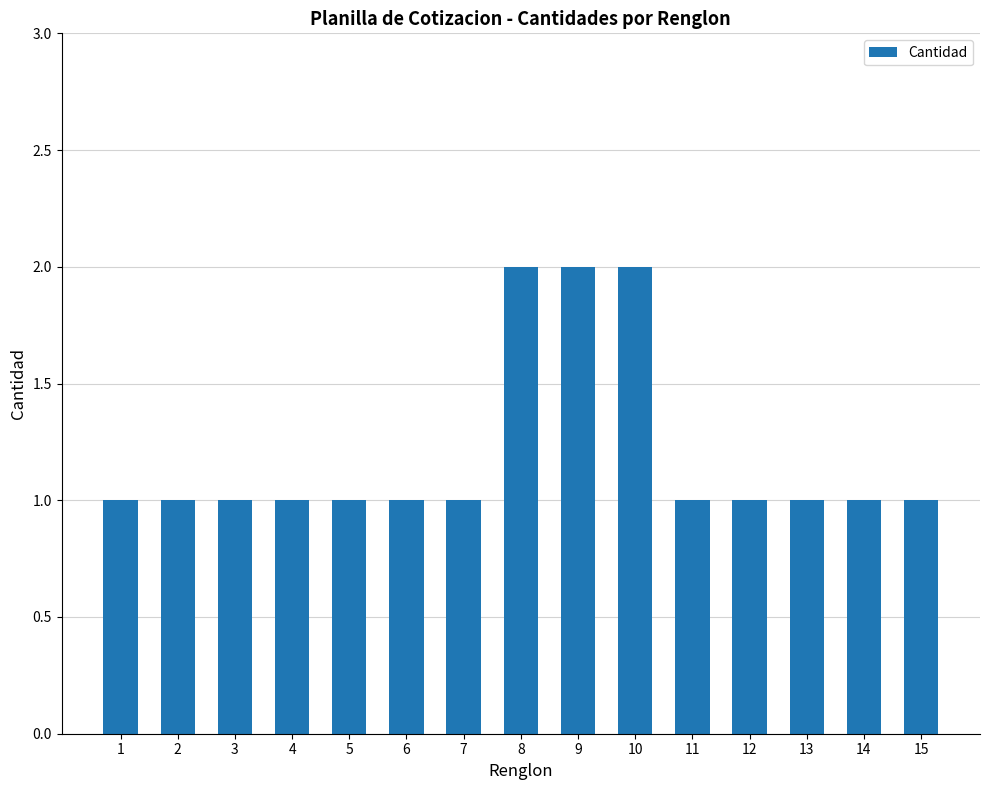

What is the average value?

1